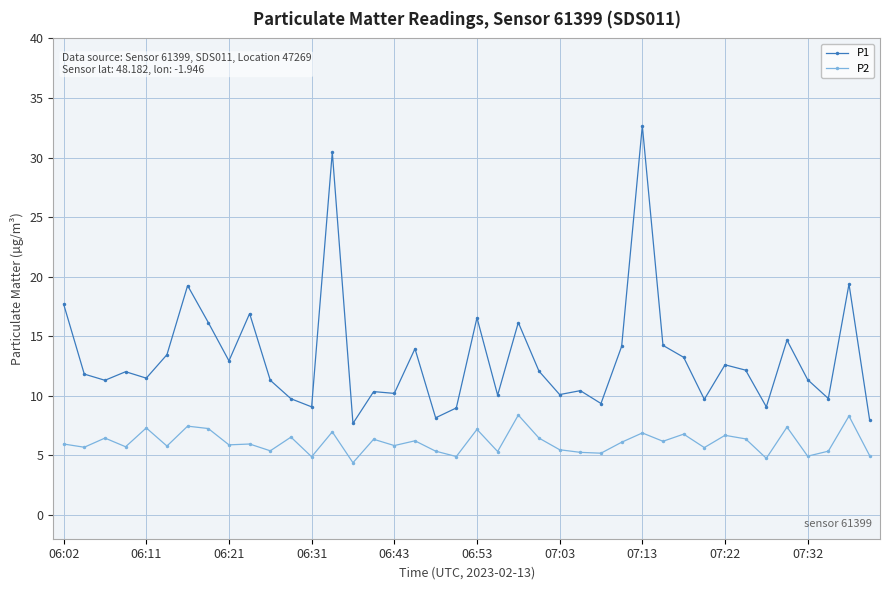

What is the maximum value shown in the chart?

32.7